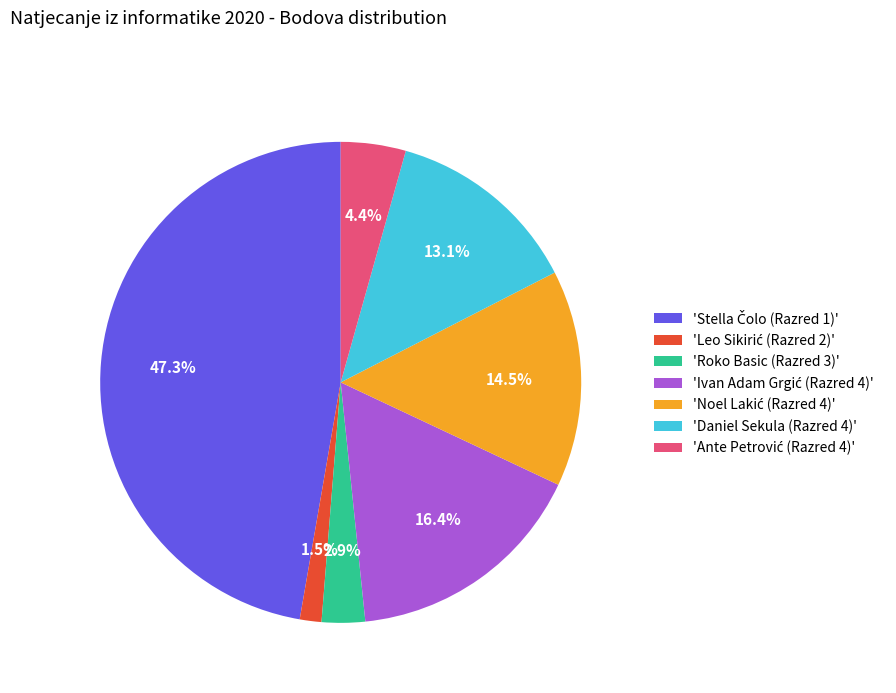

To the nearest percent, what is the difference between the largest and smallest slice percentages?

46%